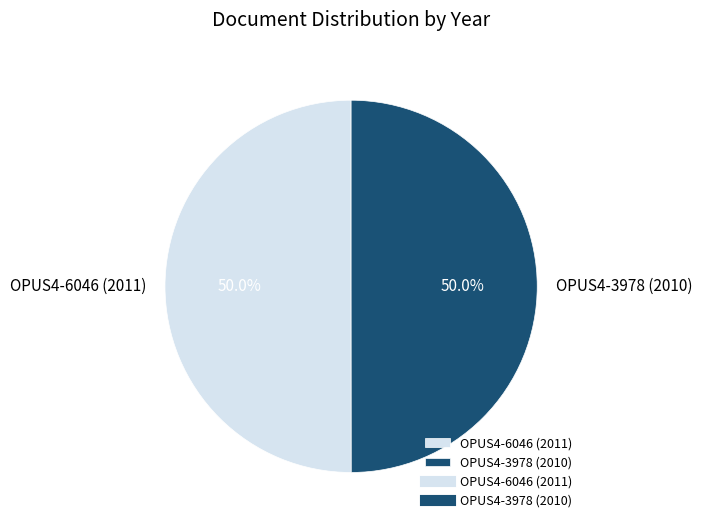

What percentage do OPUS4-3978 (2010) and OPUS4-6046 (2011) together represent?

100.0%